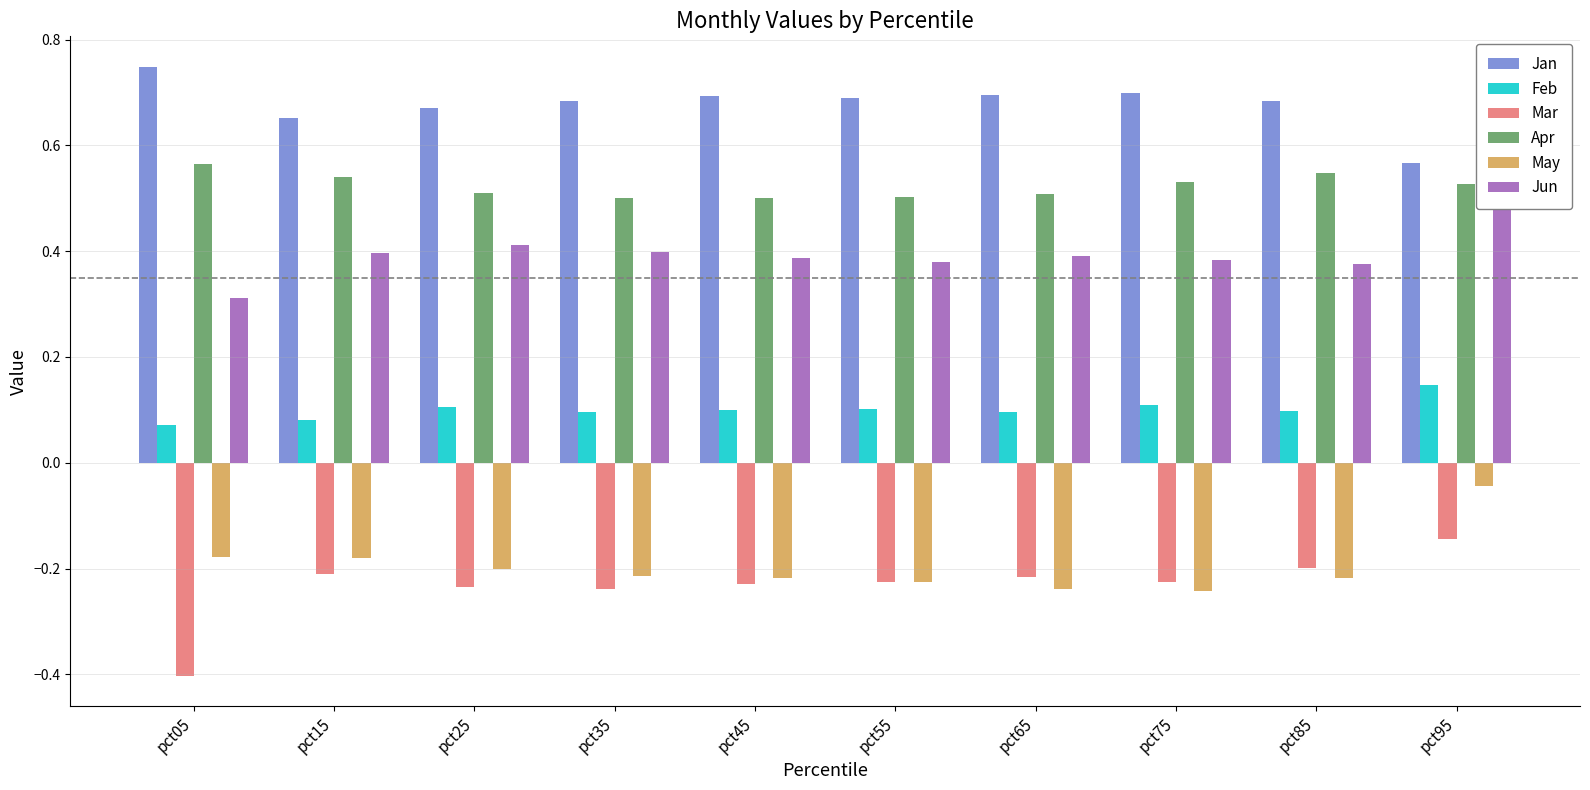

Is the value of Apr at pct65 greater than the value of Mar at pct45?

Yes